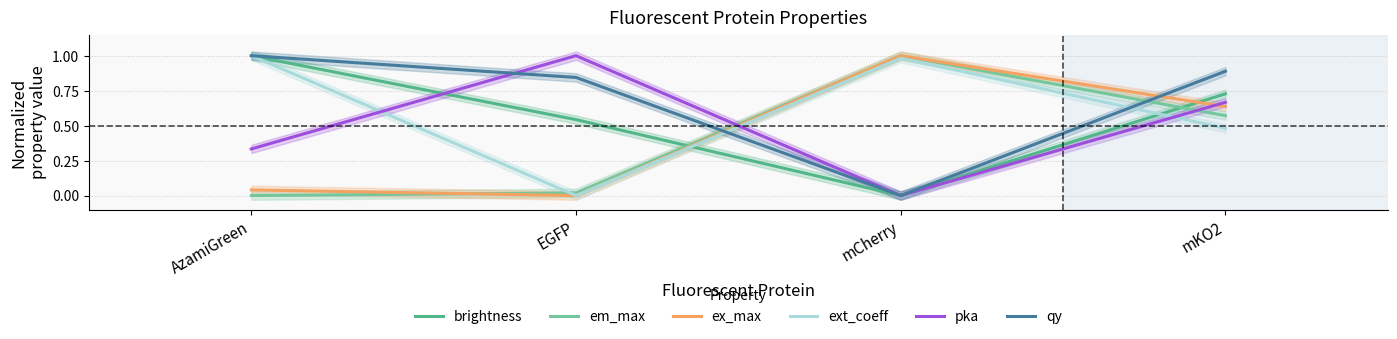

What is the label of the 1st point from the right?

mKO2